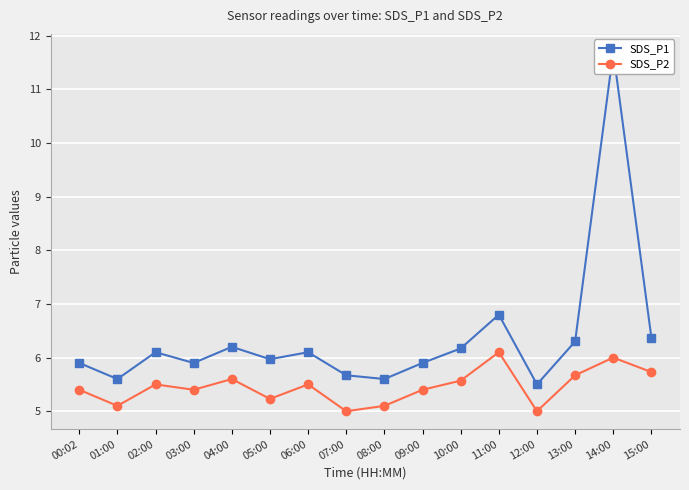

The value of SDS_P1 at 15:00 is 1.6. True or false?

False